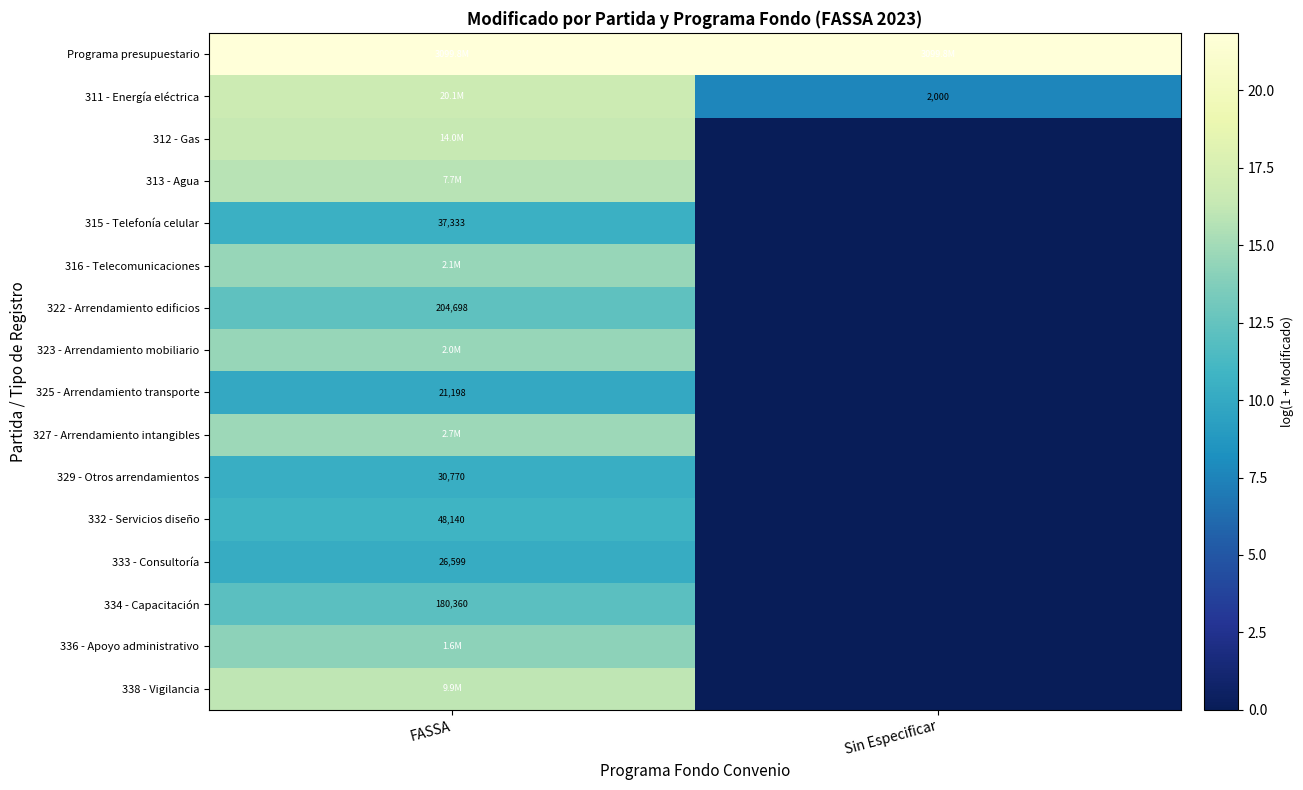

The value of 315 - Telefonía celular at Sin Especificar is 4.4. True or false?

False